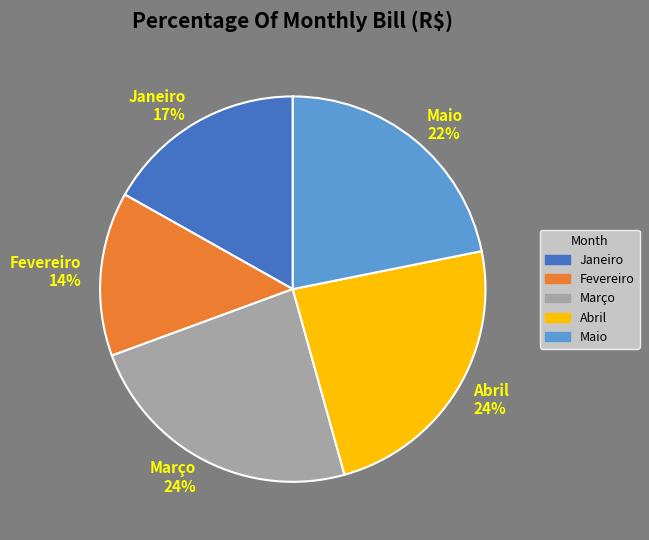

Which category has the smallest portion of the pie?

Fevereiro